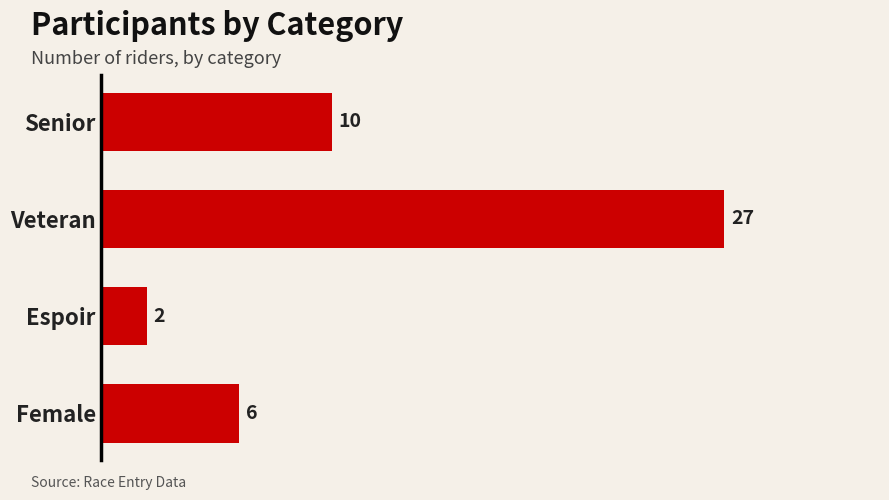

Count the values in the range 6 to 27.

3